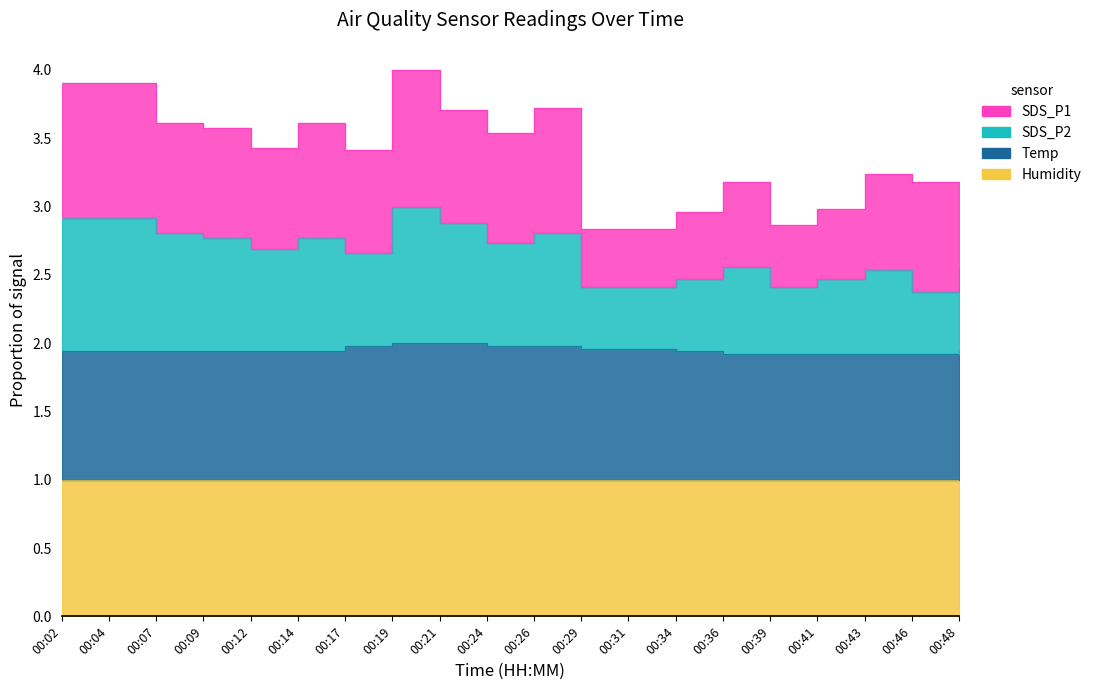

Which has a higher value, 00:41 or 00:19?

00:19